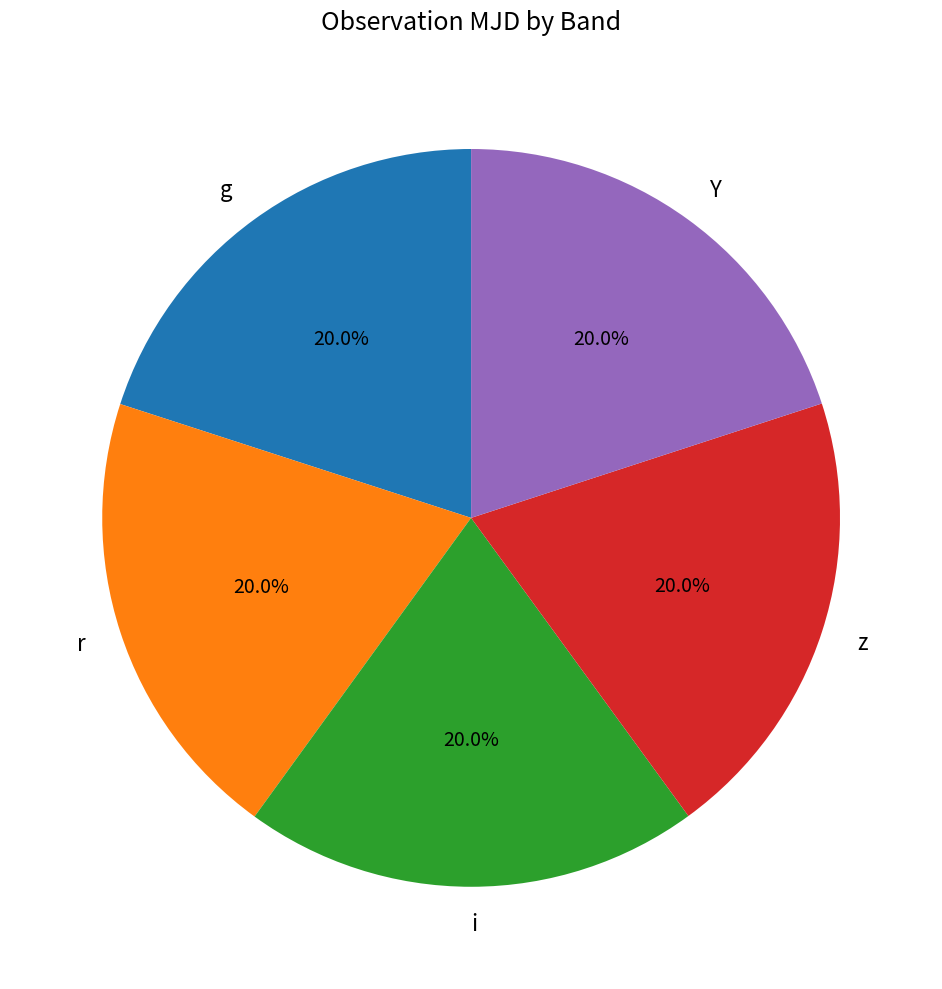

Count the number of slices in the pie.

5